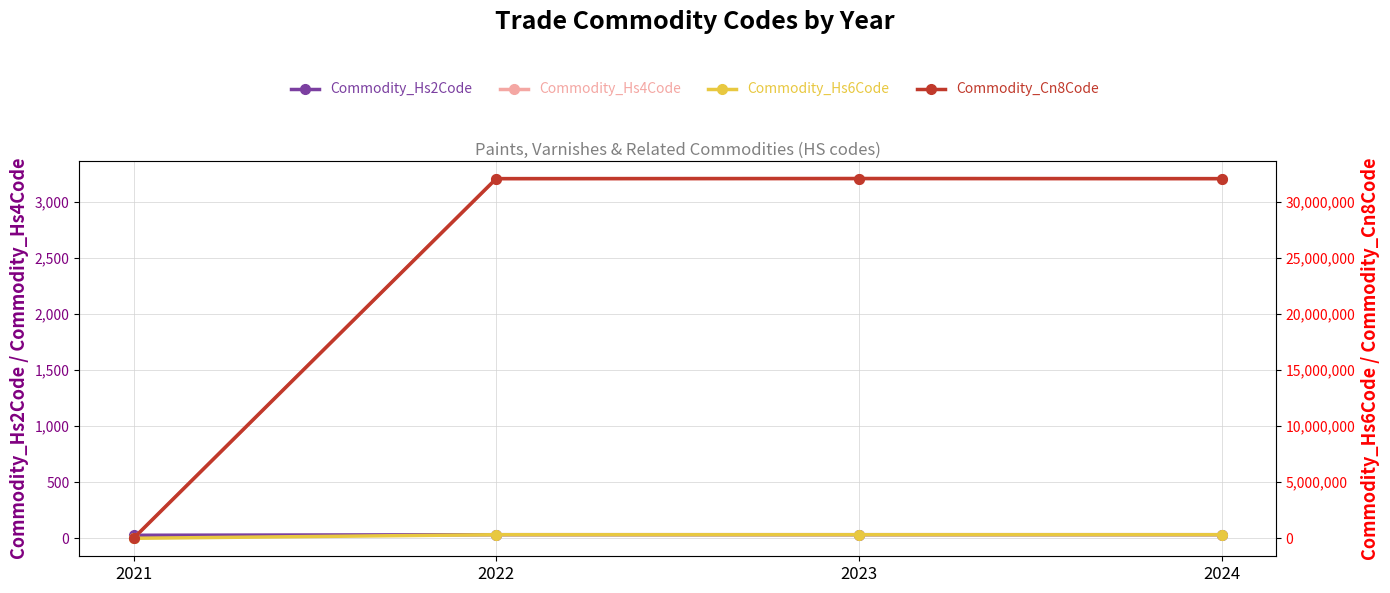

Rank the series at 2023 from highest to lowest value.

Commodity_Cn8Code, Commodity_Hs6Code, Commodity_Hs4Code, Commodity_Hs2Code